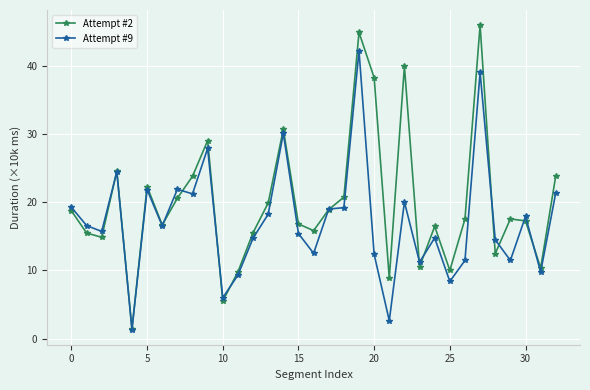

Which series has the widest spread of values?

Attempt #2